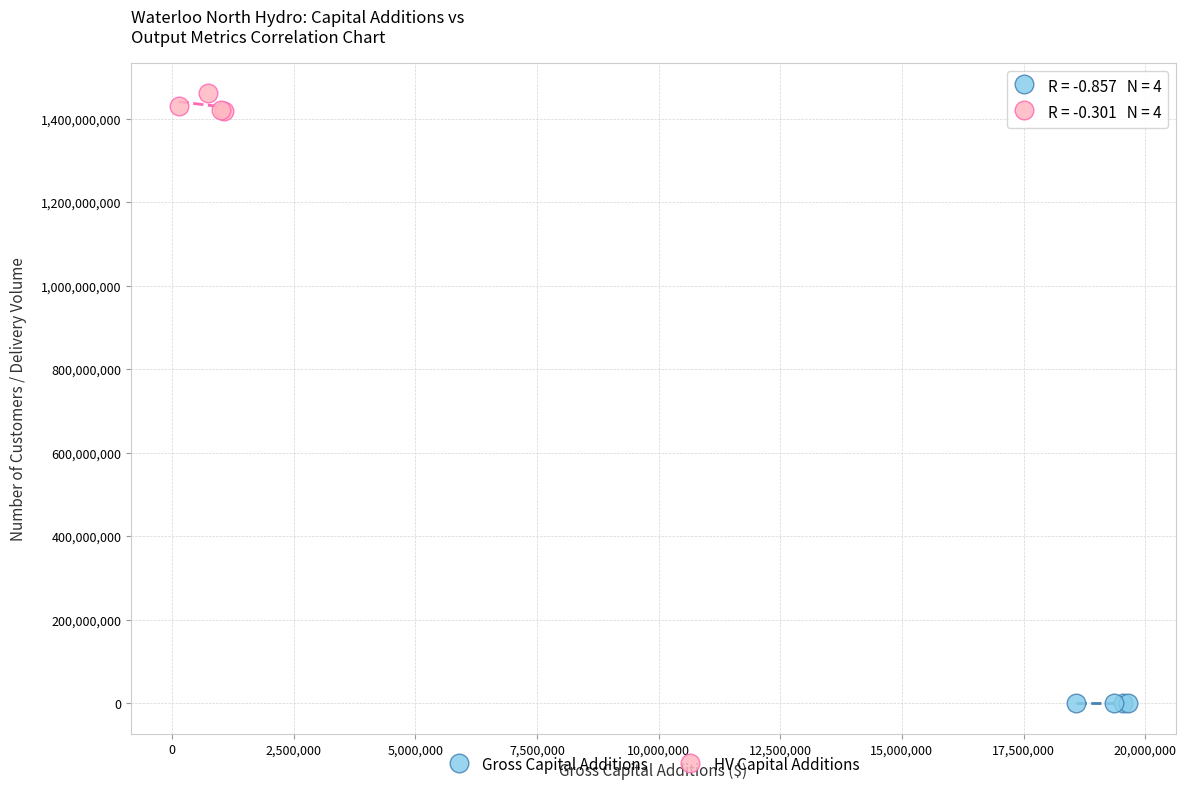

What are all the series names shown in the legend?

Gross Capital Additions, HV Capital Additions